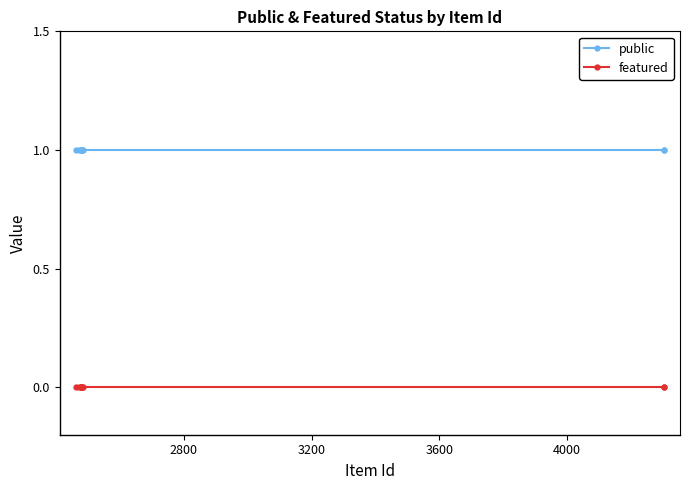

Rank the series by their average value, from lowest to highest.

featured, public